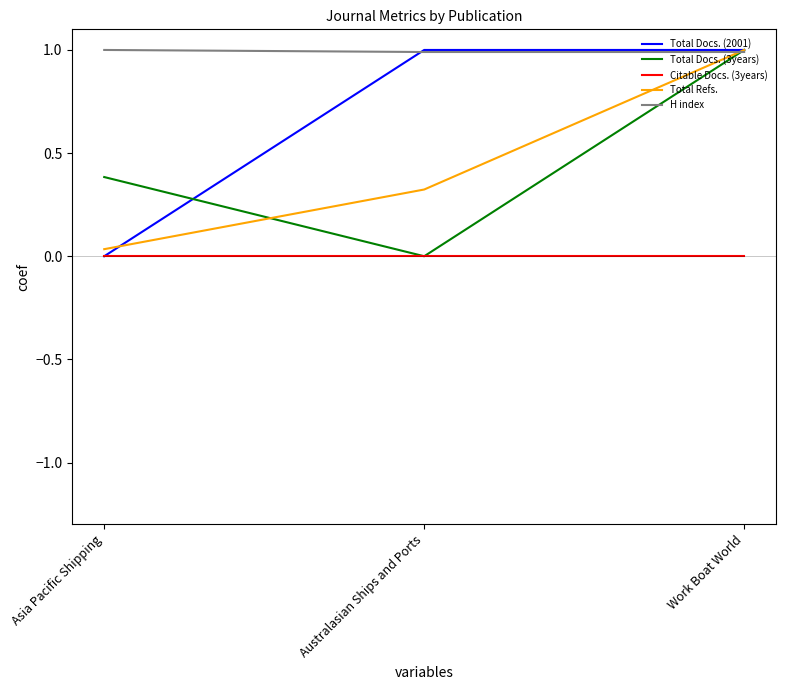

What are all the series names shown in the legend?

Total Docs. (2001), Total Docs. (3years), Citable Docs. (3years), Total Refs., H index